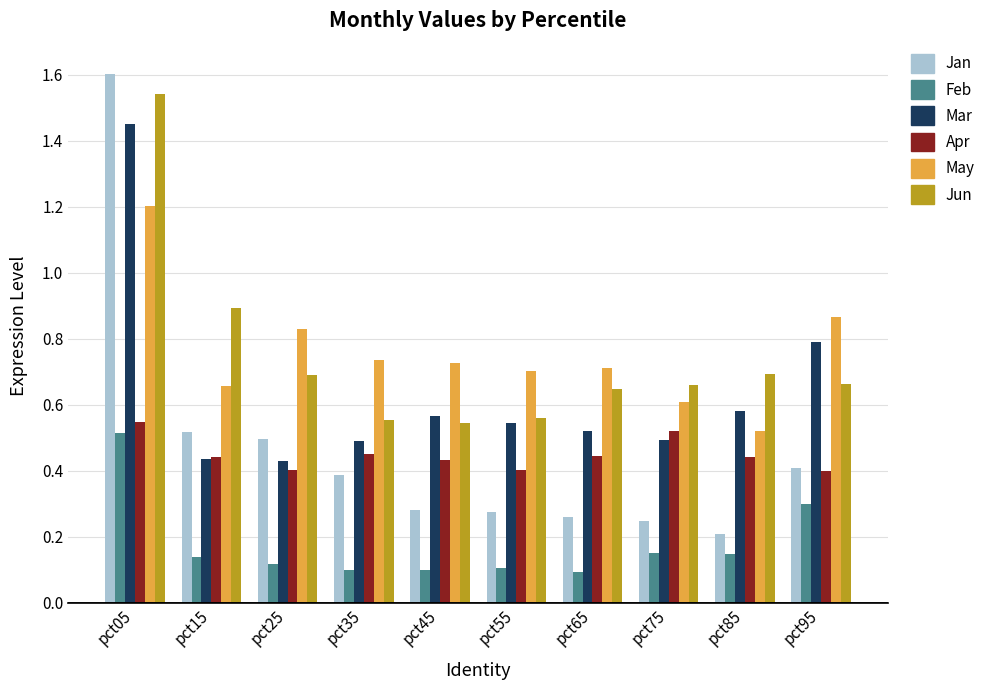

What is the sum of all Jan values?

4.7